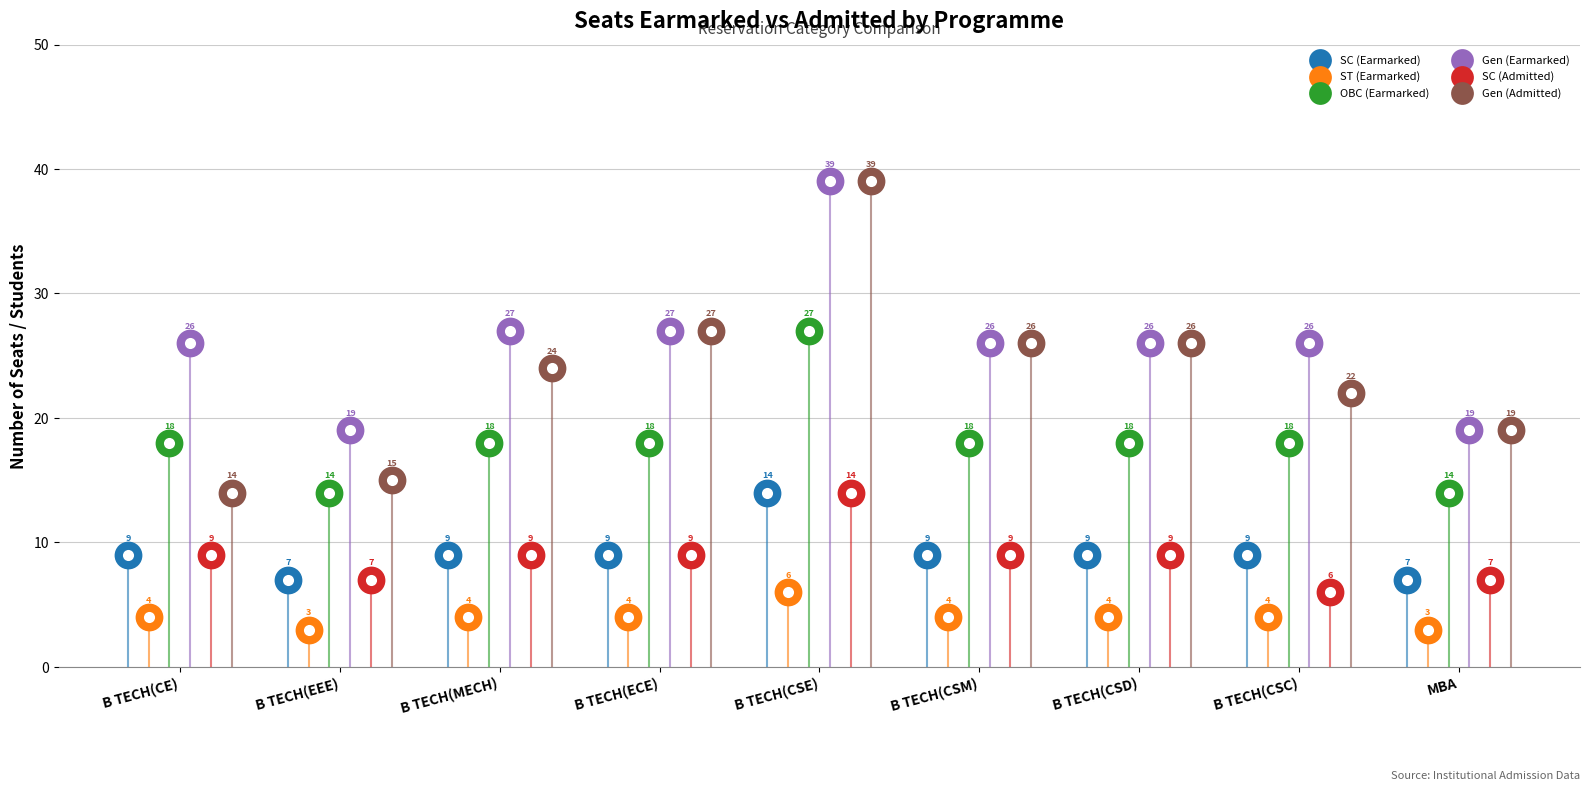

What is the total value across all series at B TECH(CSC)?

85